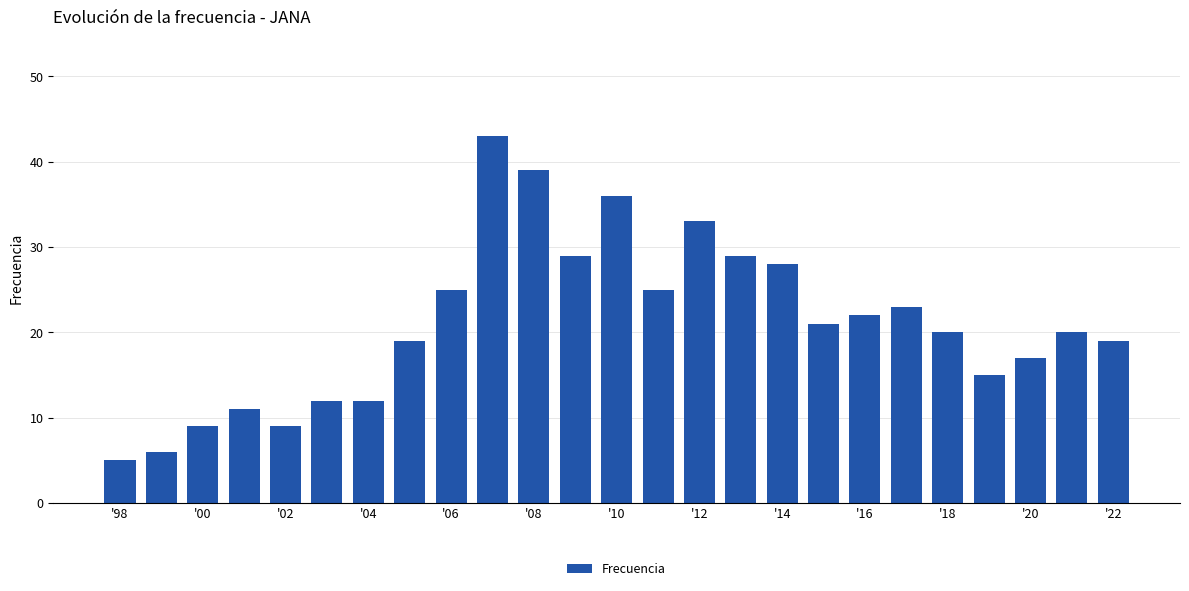

Are the bars grouped side by side (vs. stacked)?

No